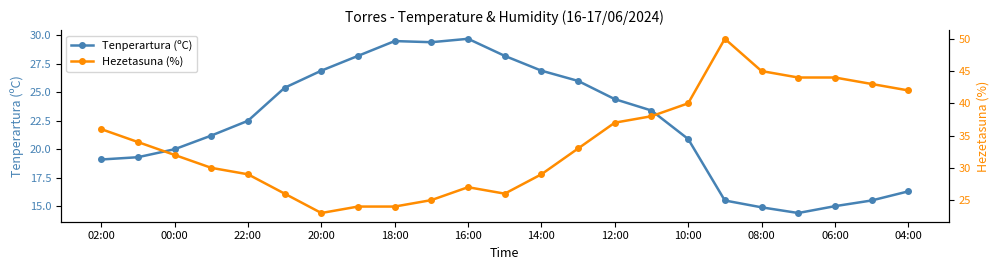

How many interior local valleys does the Hezetasuna (%) series have?

2